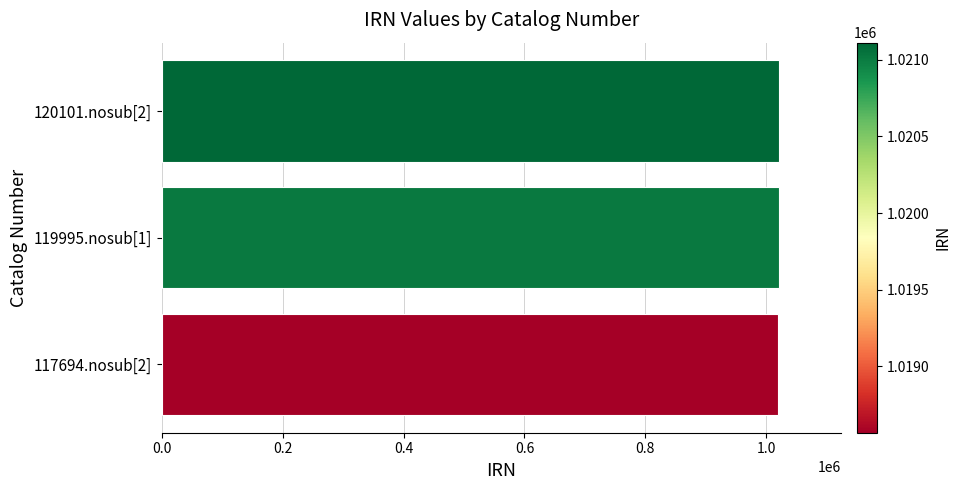

At which label is the value closest to 1019839?

119995.nosub[1]